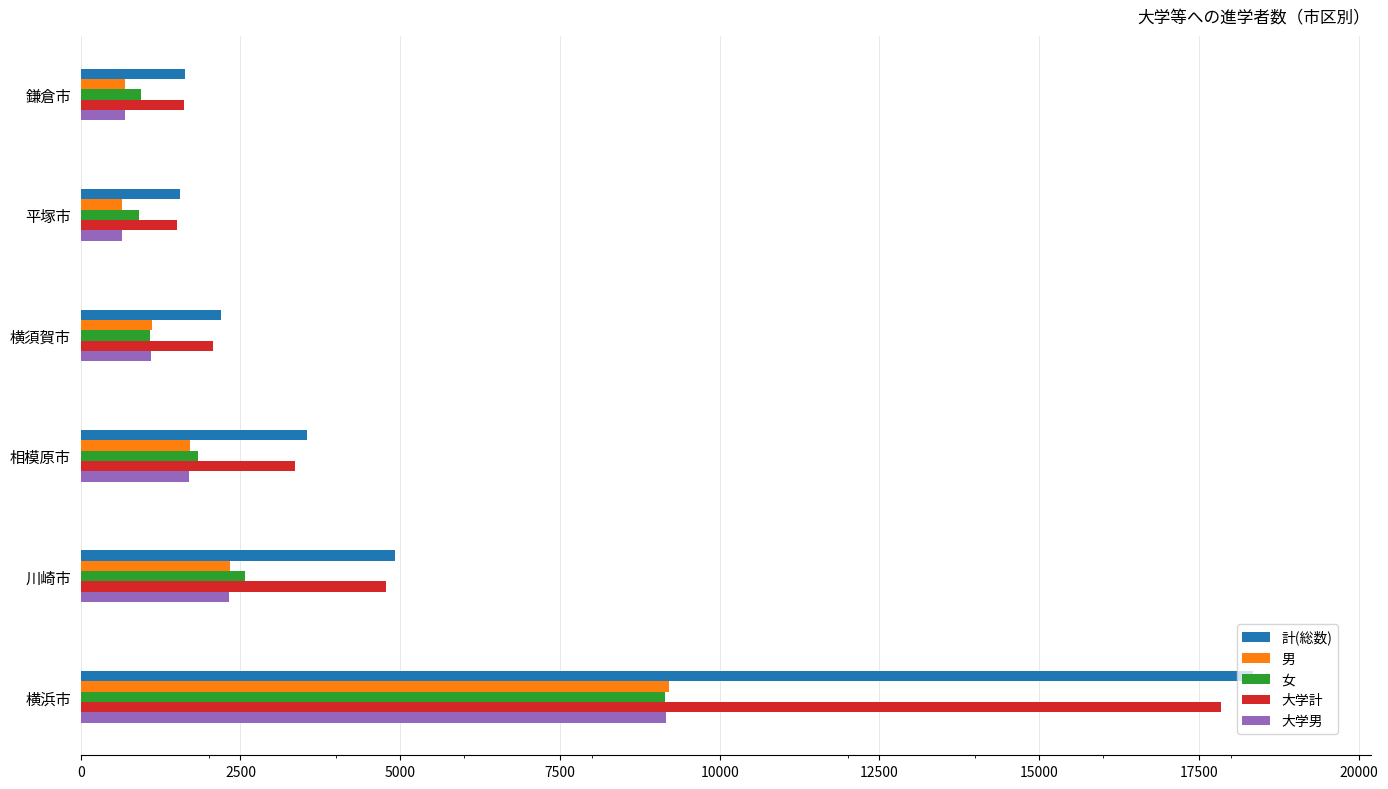

What is the smallest value displayed?

645